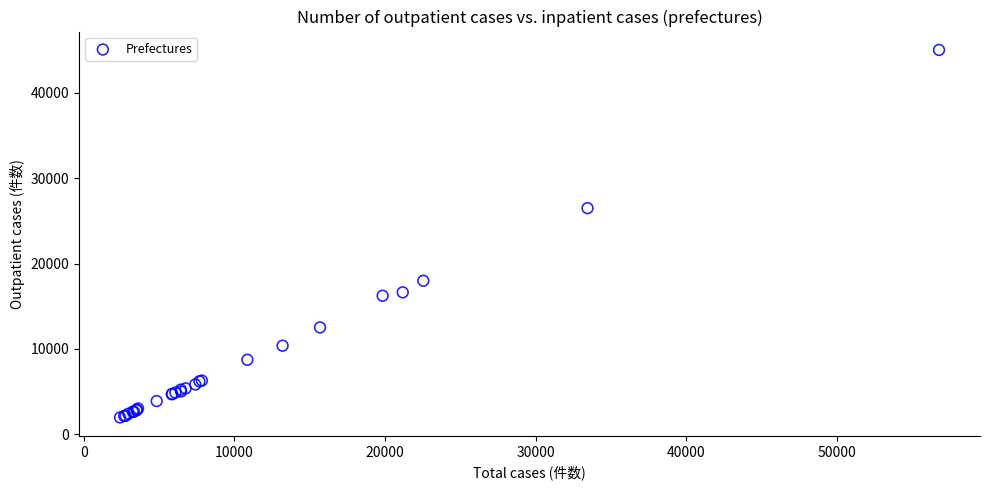

What Y value in the scatter plot is closest to 23501?

26492